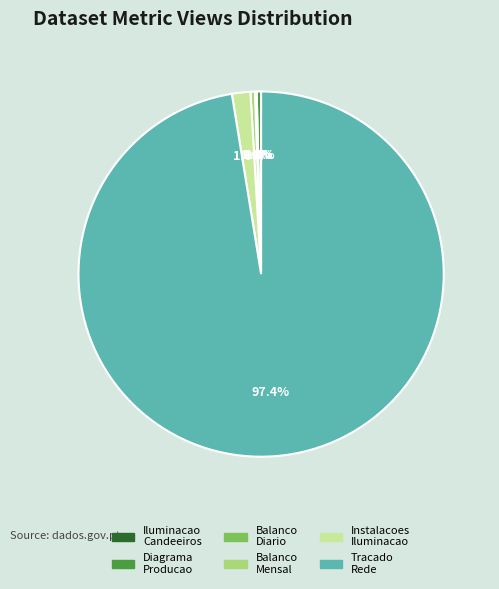

To the nearest percent, what is the average slice percentage?

17%